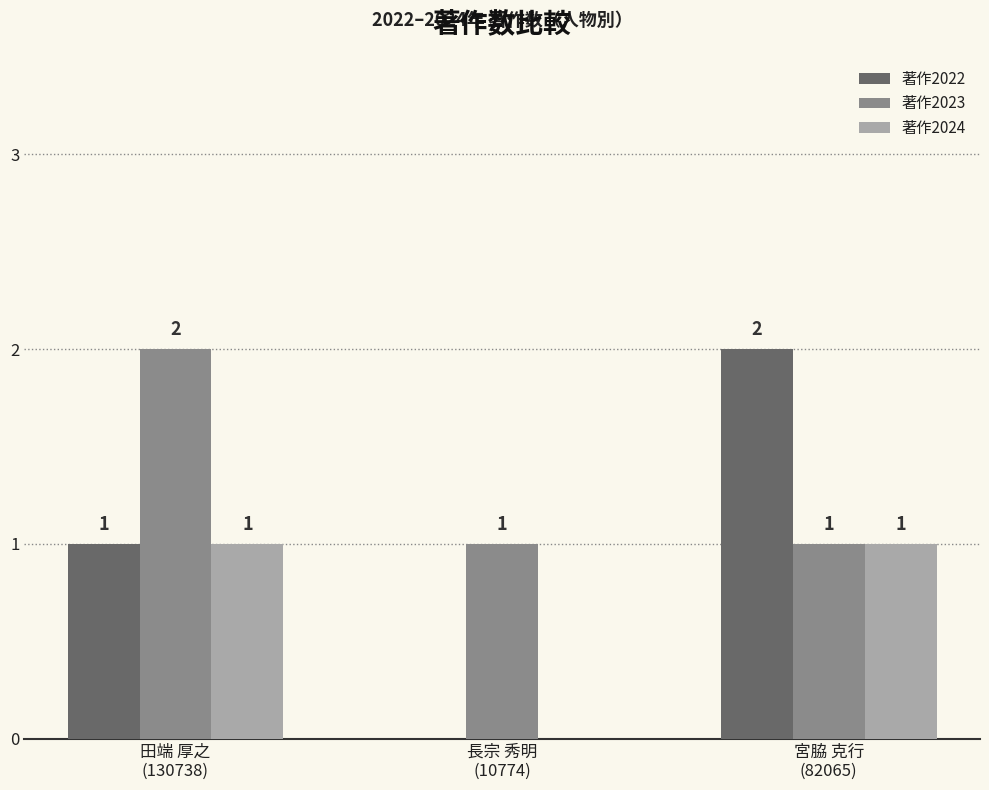

How many 著作2024 values are between 0 and 1?

3